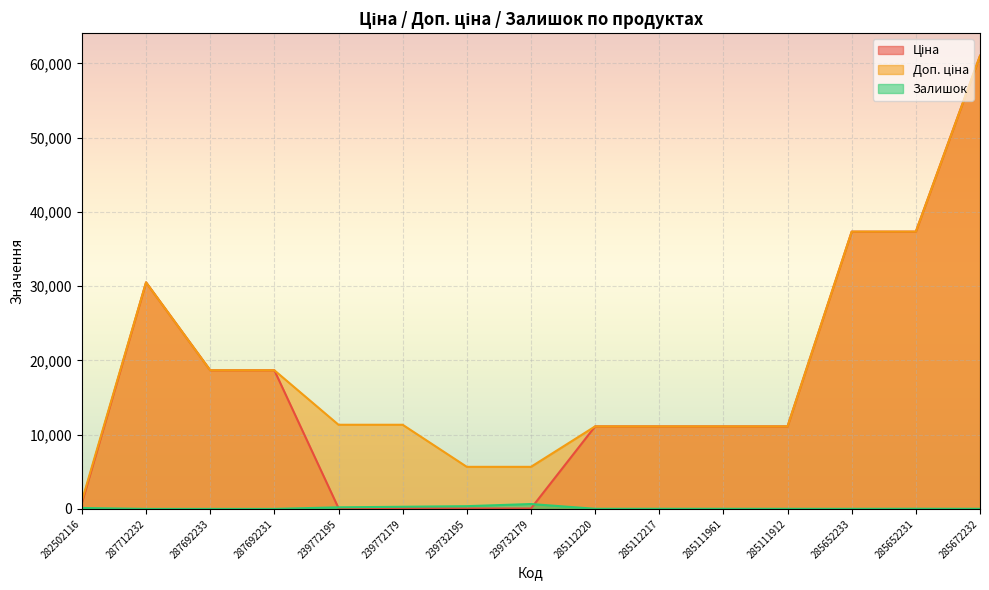

Where does the Залишок series first go above 17?

282502116